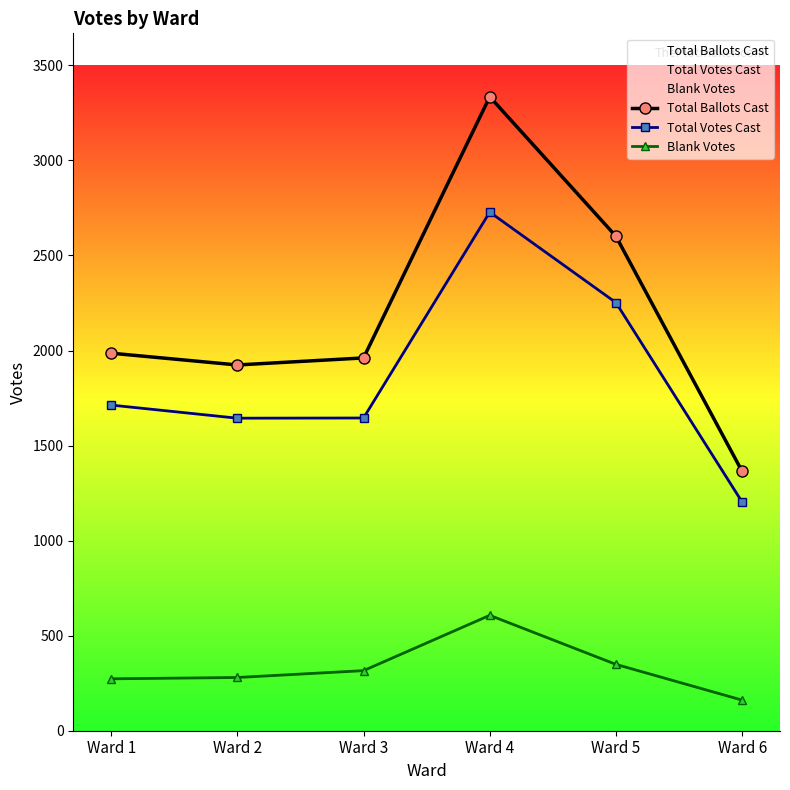

True or false: Total Votes Cast has a value of 1644 at Ward 2.

True